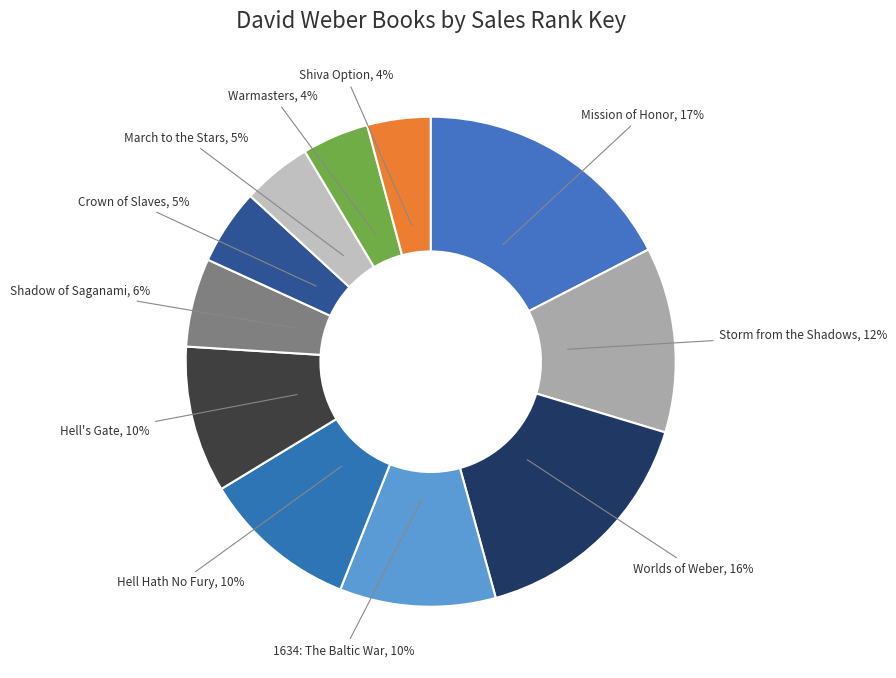

How many segments does this pie chart have?

11